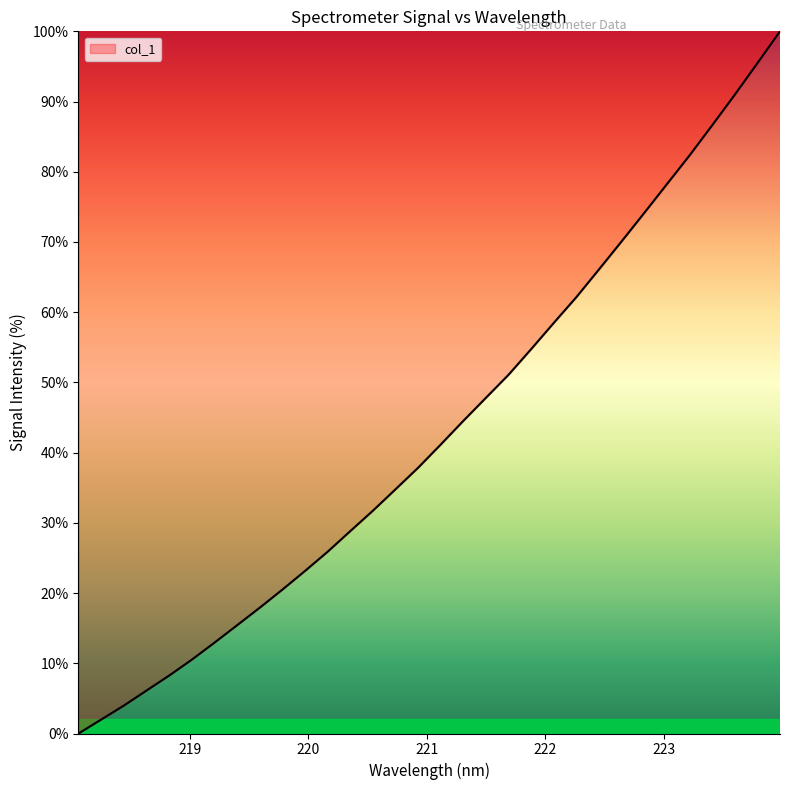

Count the number of data series in this chart.

1